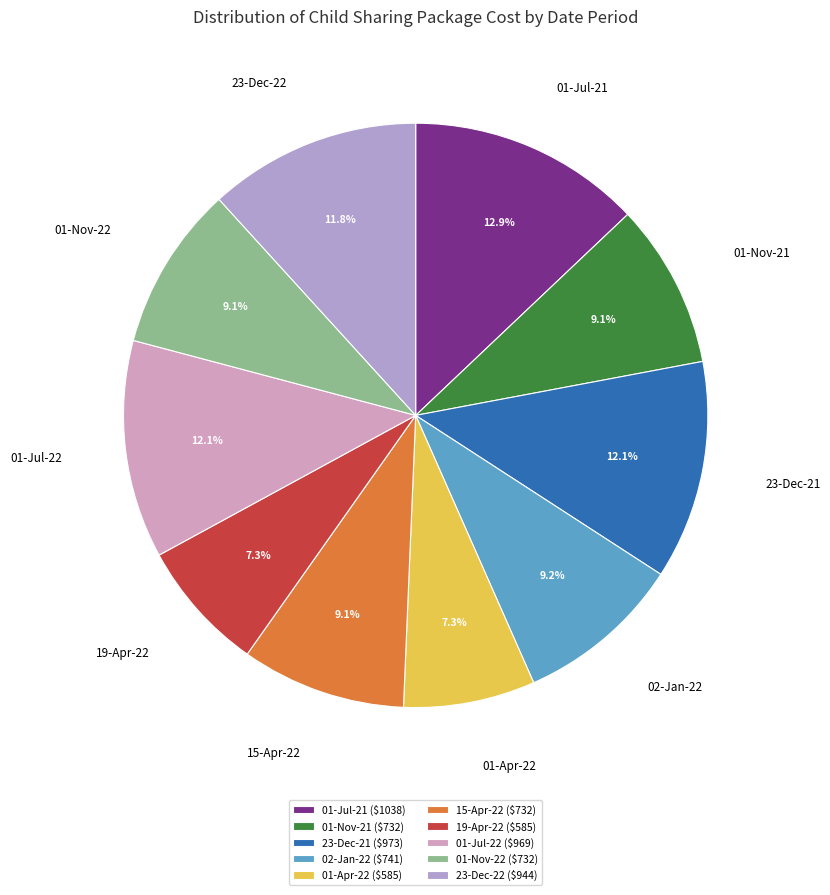

How many slices are in this pie chart?

10